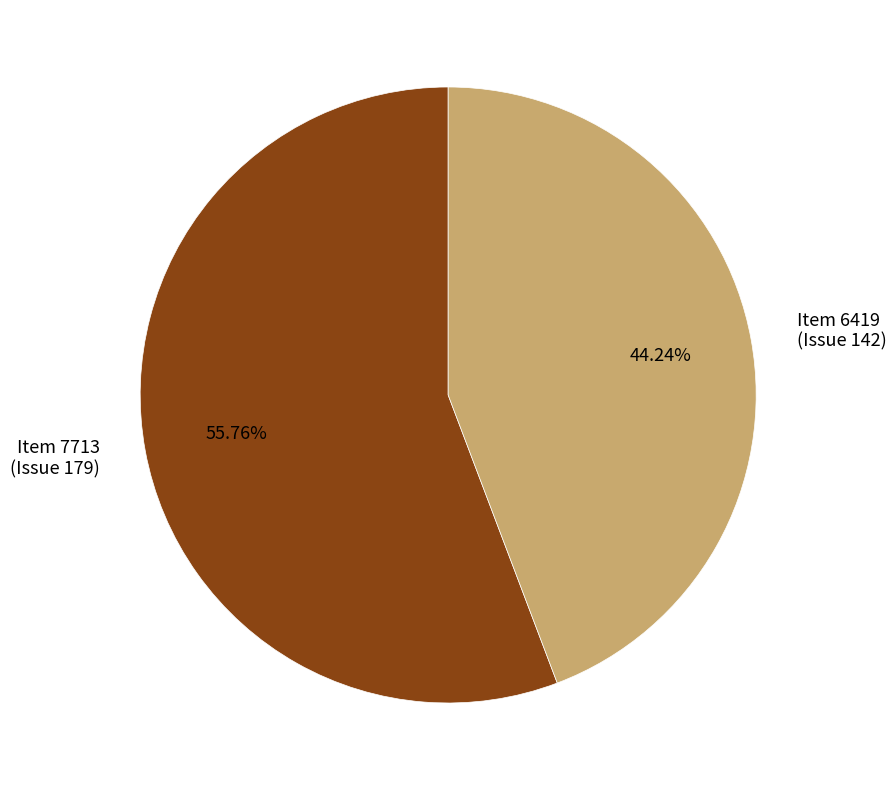

Which has a higher value, Item 6419 (Issue 142) or Item 7713 (Issue 179)?

Item 7713 (Issue 179)